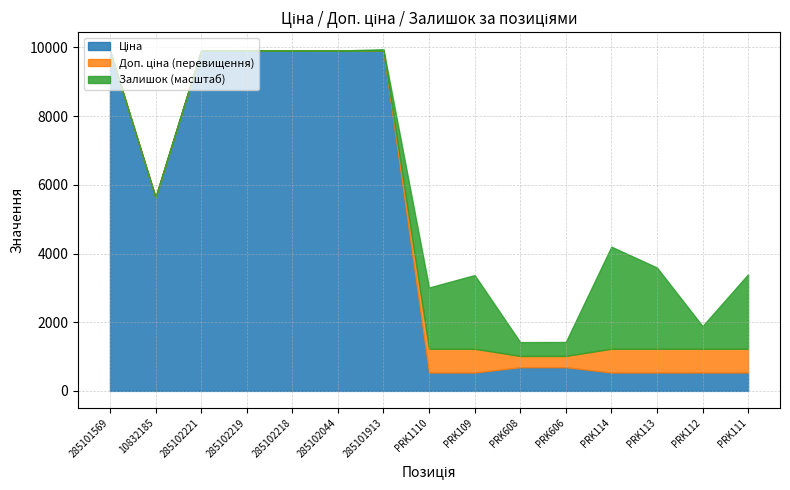

True or false: Ціна has more than 0 points higher than both neighbors.

False